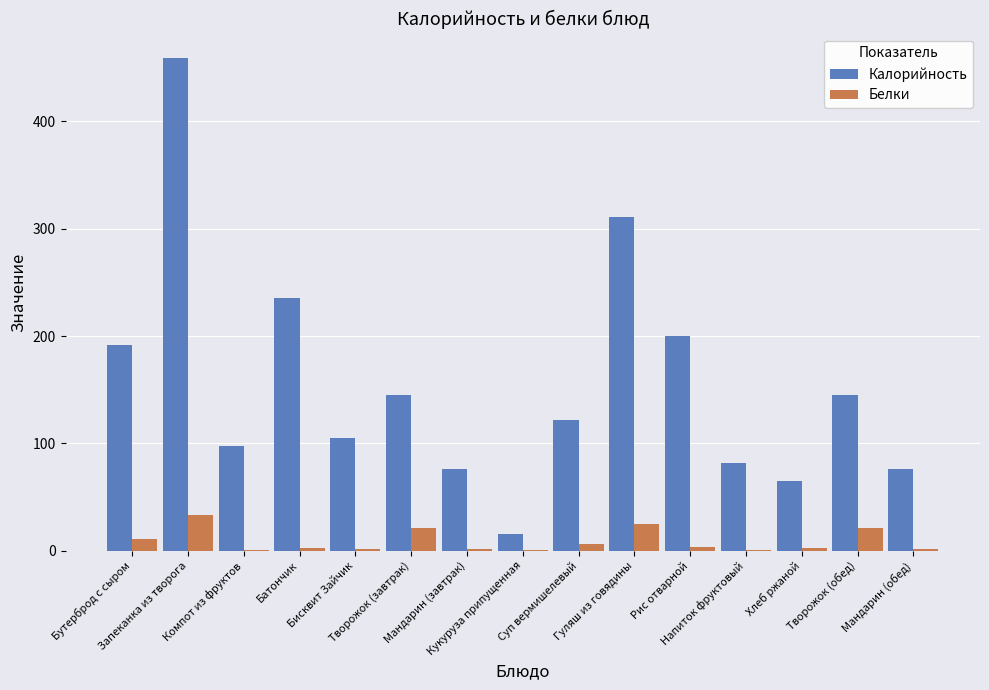

What is the sum of all Белки values?

131.6